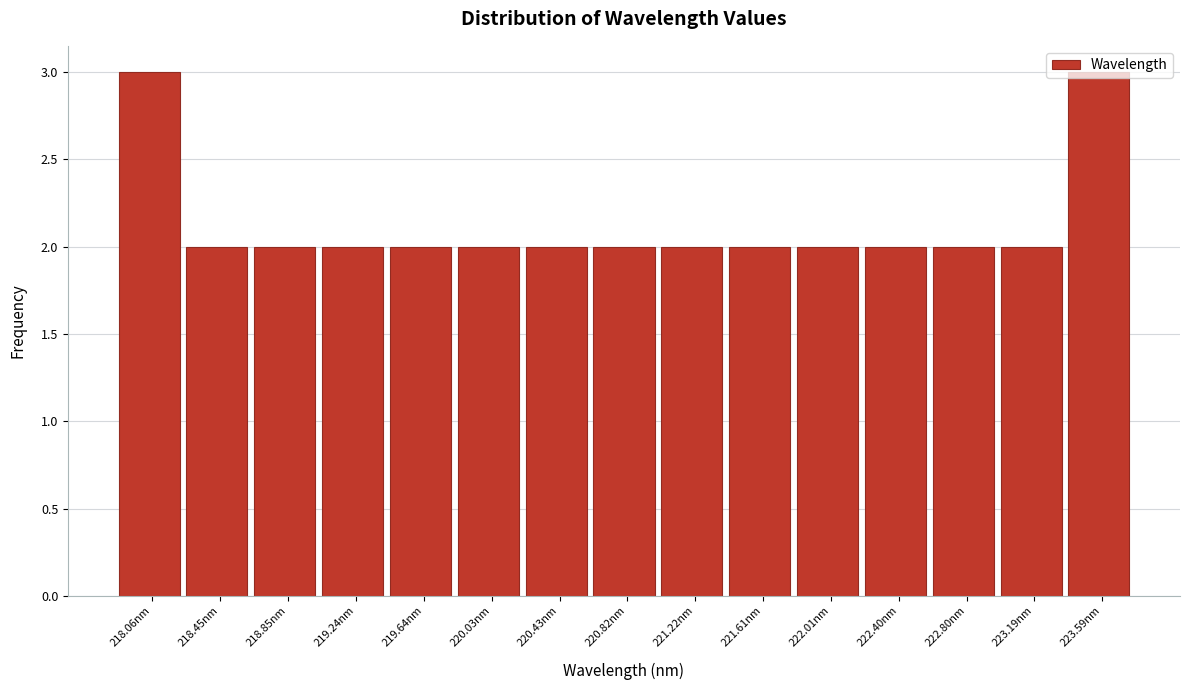

What is the change in value from 218.45nm to 223.59nm?

+1